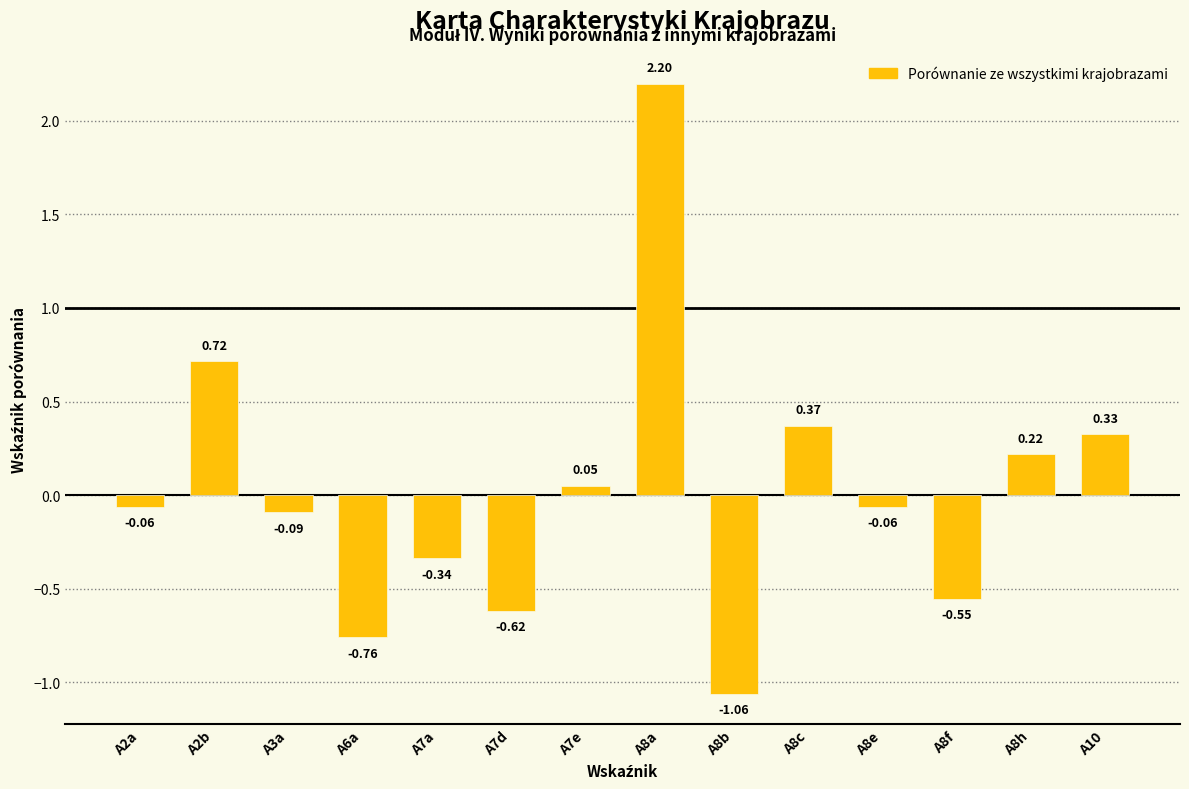

Count the number of data series in this chart.

1